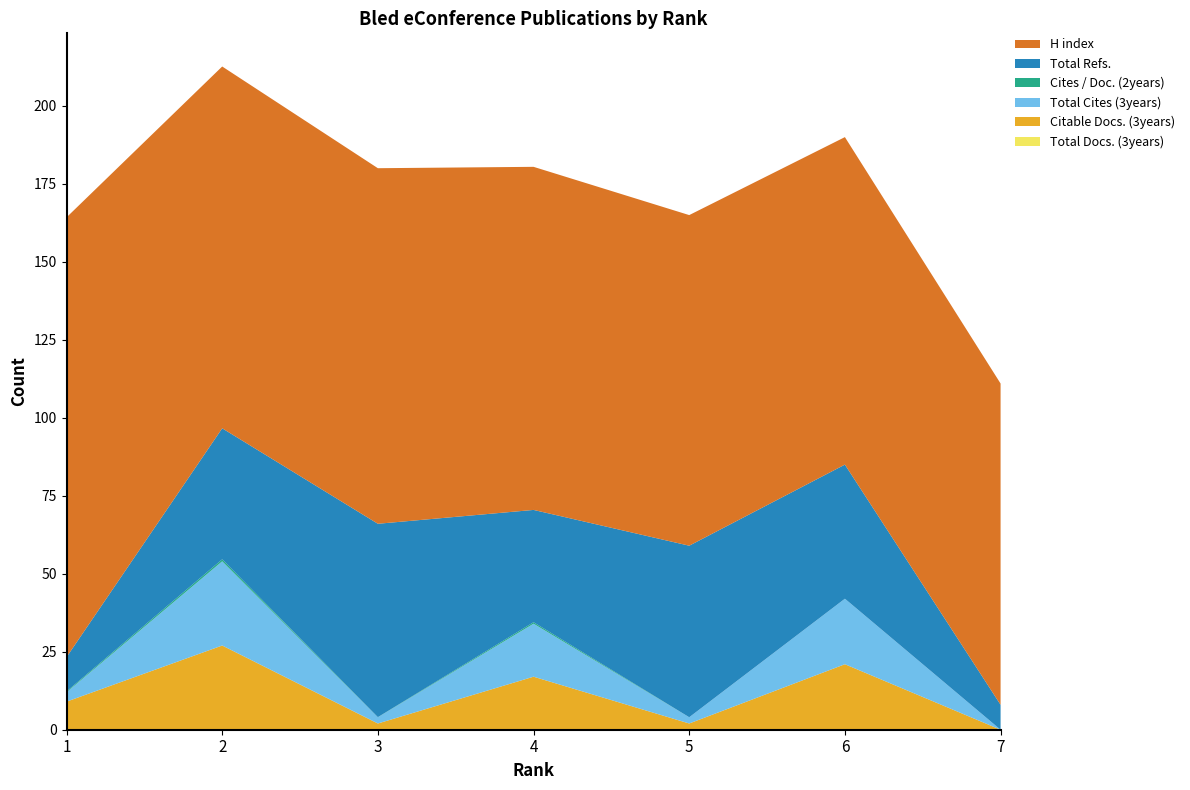

Reading left to right, extract all data points from this chart.

Total Docs. (3years): 1=0.0	2=0.0	3=0.0	4=0.0	5=0.0	6=0.0	7=0.0
Citable Docs. (3years): 1=9.0	2=27.0	3=2.0	4=17.0	5=2.0	6=21.0	7=0.0
Total Cites (3years): 1=3.0	2=27.0	3=2.0	4=17.0	5=2.0	6=21.0	7=0.0
Cites / Doc. (2years): 1=0.3	2=0.6	3=0.0	4=0.5	5=0.0	6=0.0	7=0.0
Total Refs.: 1=11.0	2=42.0	3=62.0	4=36.0	5=55.0	6=43.0	7=8.0
H index: 1=141.0	2=116.0	3=114.0	4=110.0	5=106.0	6=105.0	7=103.0